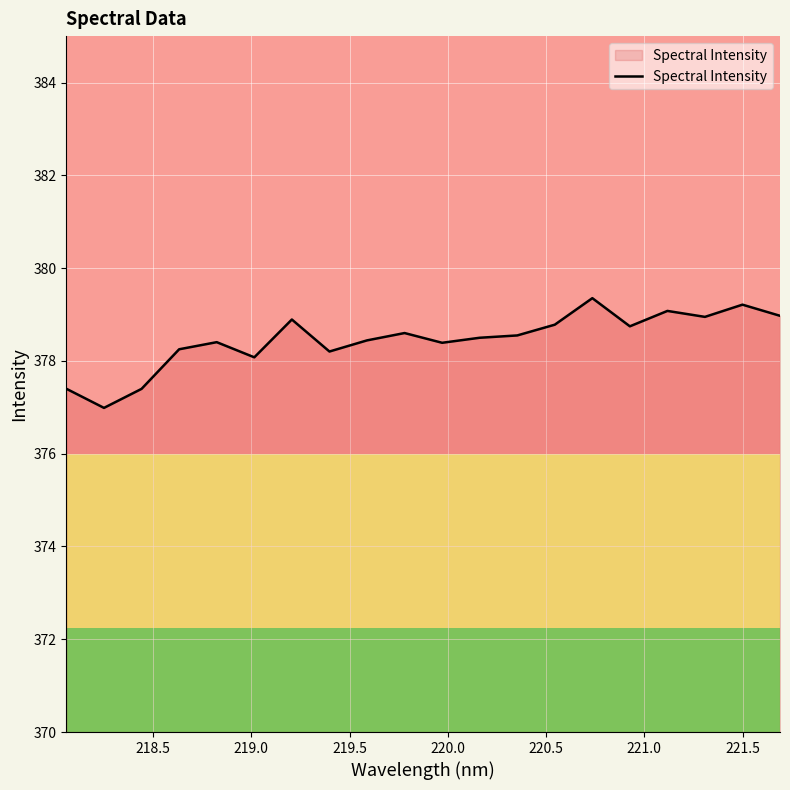

What is the greatest value displayed?

379.4